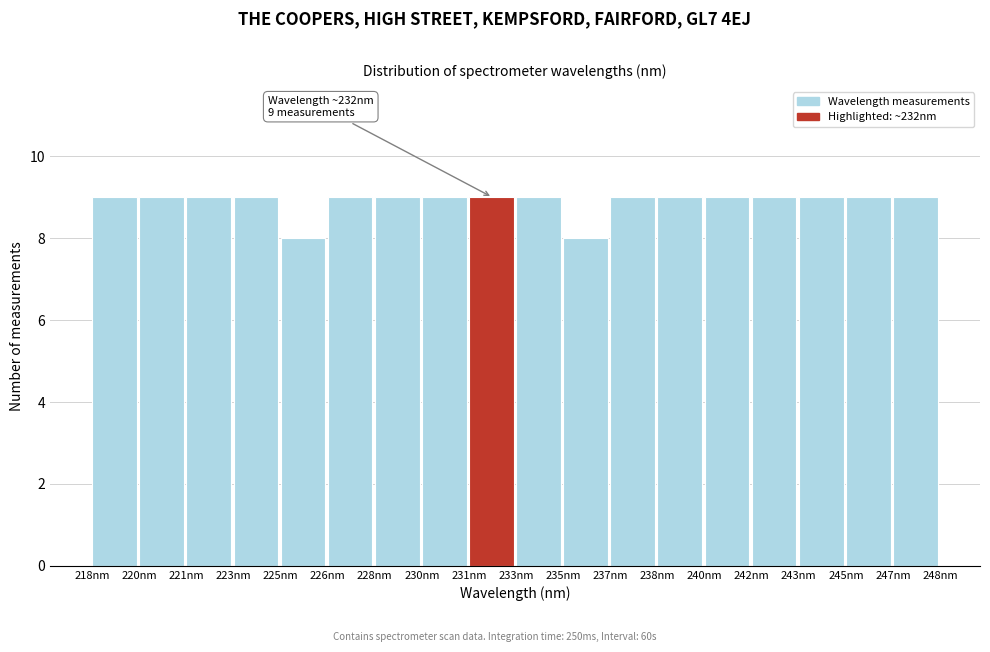

Reading right to left, list all the values displayed in this chart.

9	9	9	9	9	9	9	8	9	9	9	9	9	8	9	9	9	9